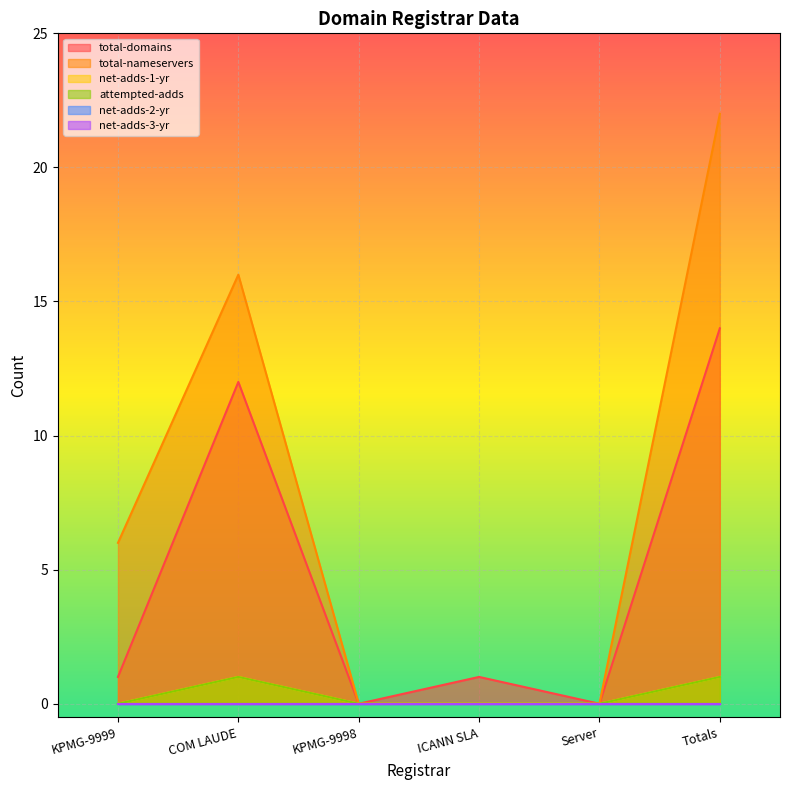

How many interior local peaks does the total-nameservers series have?

1